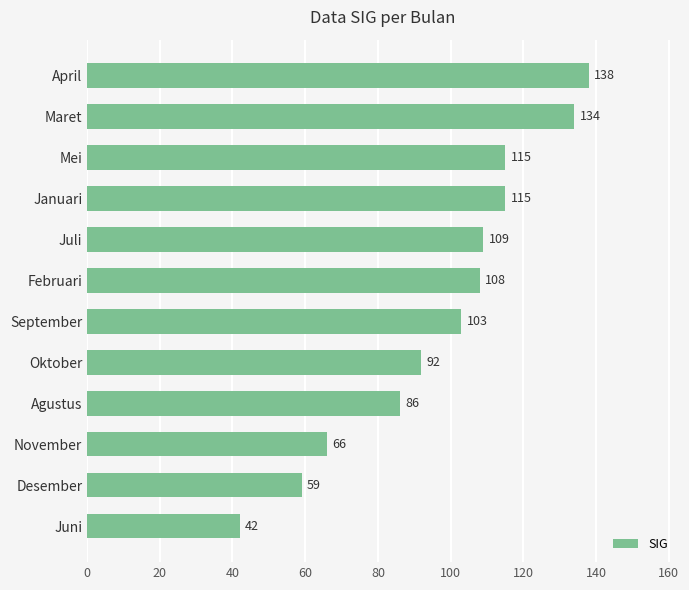

Are the bars grouped side by side (vs. stacked)?

No